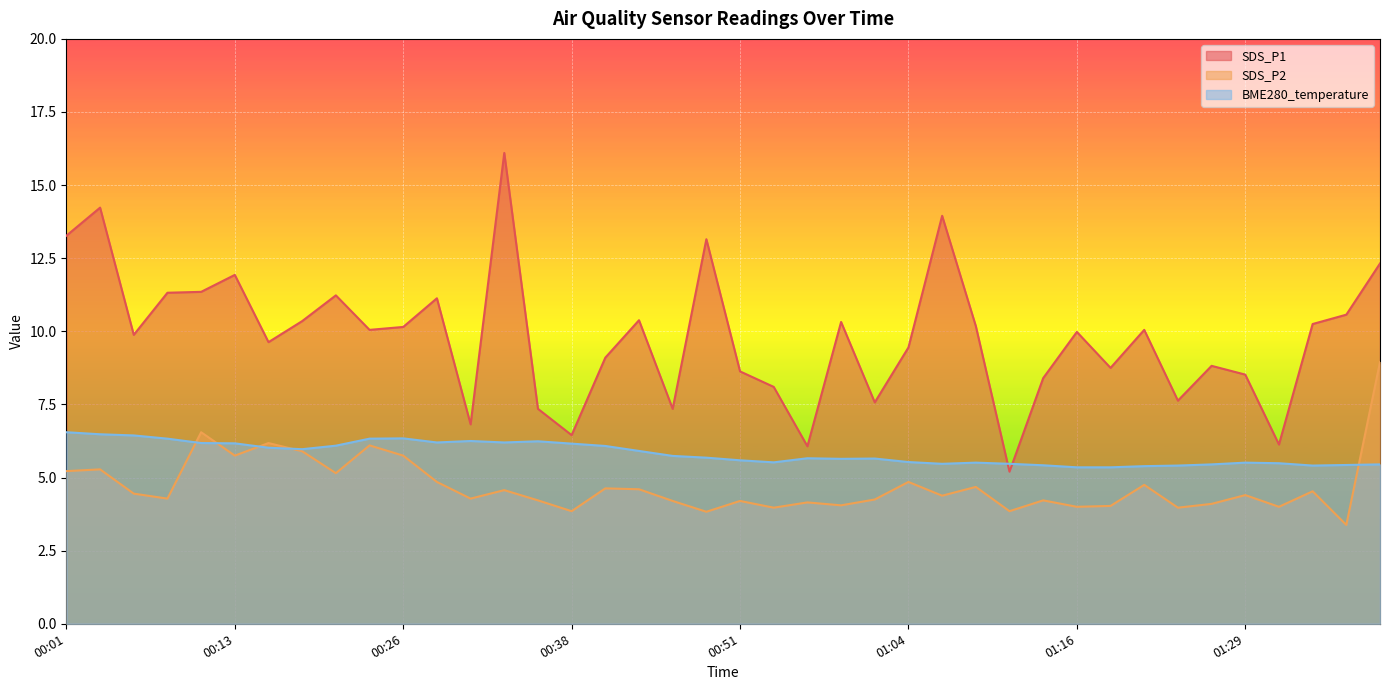

What is the difference between the BME280_temperature values at 00:03 and 00:16?

0.5